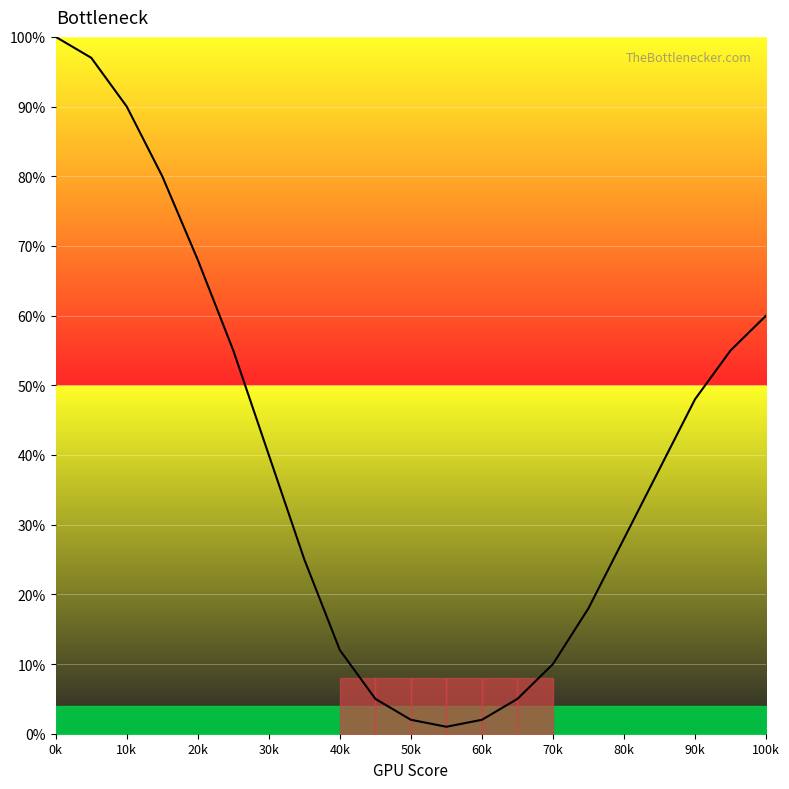

What is the difference between the maximum and minimum values?

99